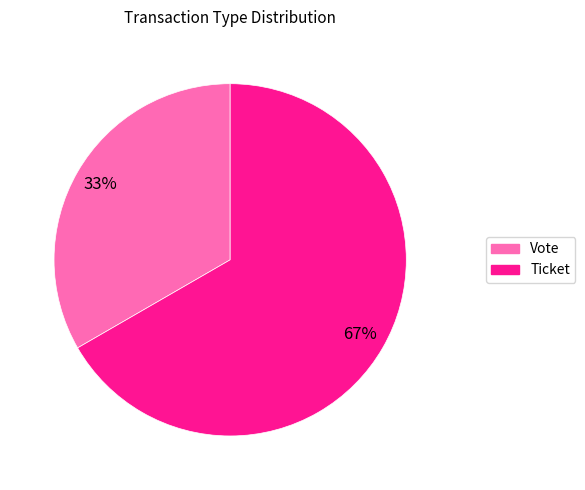

To the nearest percent, what is the average slice percentage?

50%